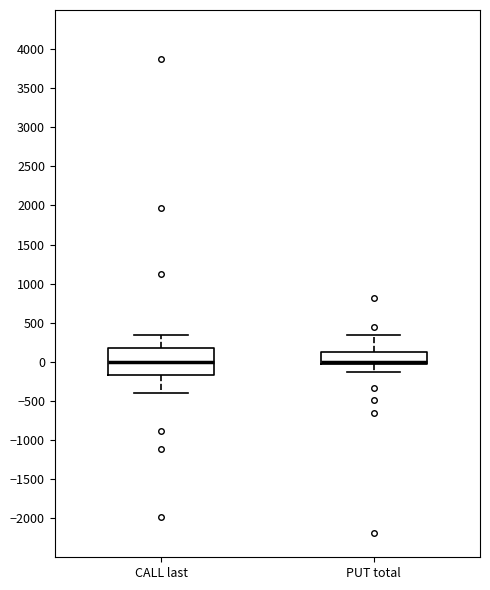

Reading left to right, transcribe this box plot: for each box, give where its median line is, the range the box spans, and where its two whiskers end, as read against the y-axis. The values are not printed on the chart, so give them approximately, as read against the axis.

CALL last: median 0, box -150 to 200, whiskers -400 to 350
PUT total: median 0 (drawn on the box's lower edge), box -50 to 150, whiskers -150 to 350